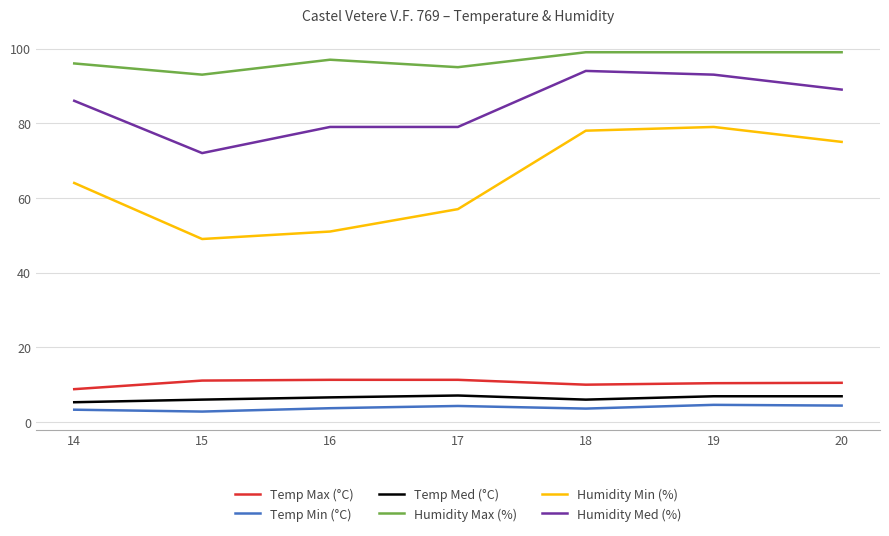

At which label is Humidity Max (%) closest to 96?

14